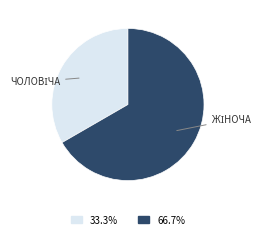

Is there any slice that represents more than half of the pie?

Yes